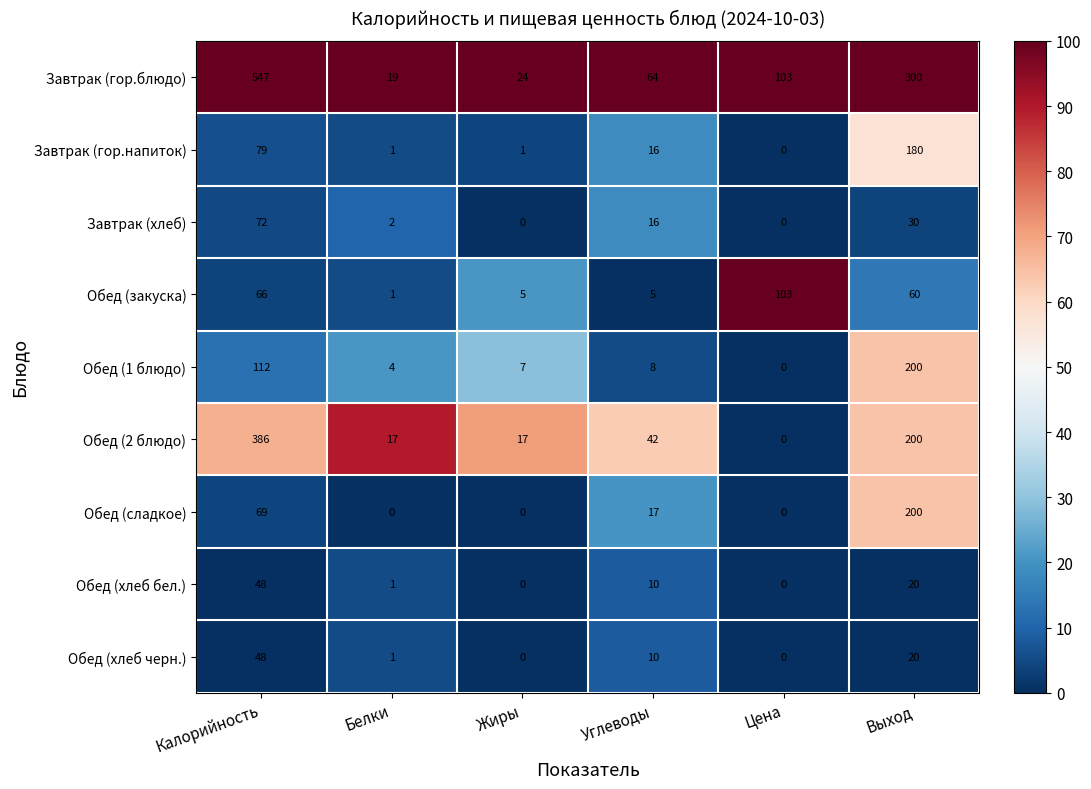

Which series changed the most between Углеводы and Цена?

Обед (закуска)